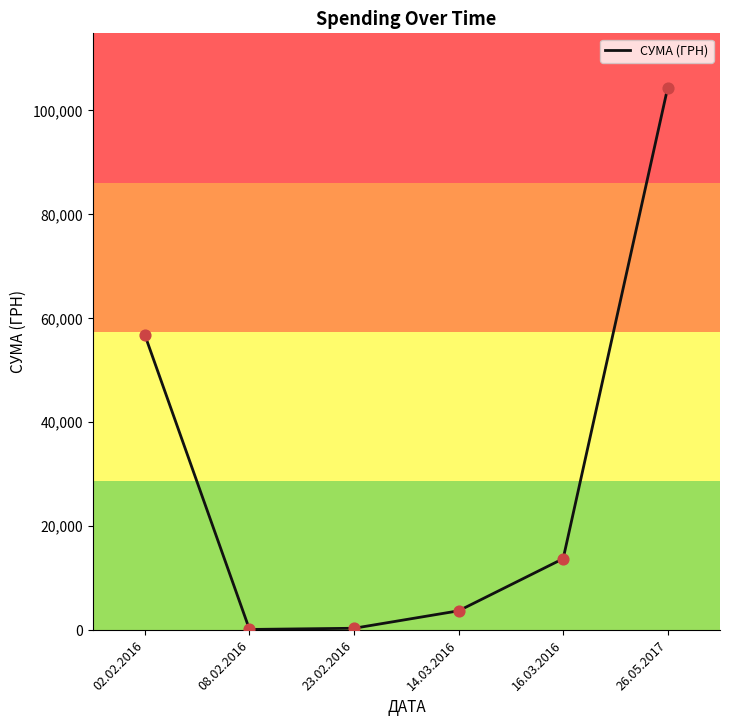

Approximately how many times larger is the value at 16.03.2016 compared to 14.03.2016?

3.7